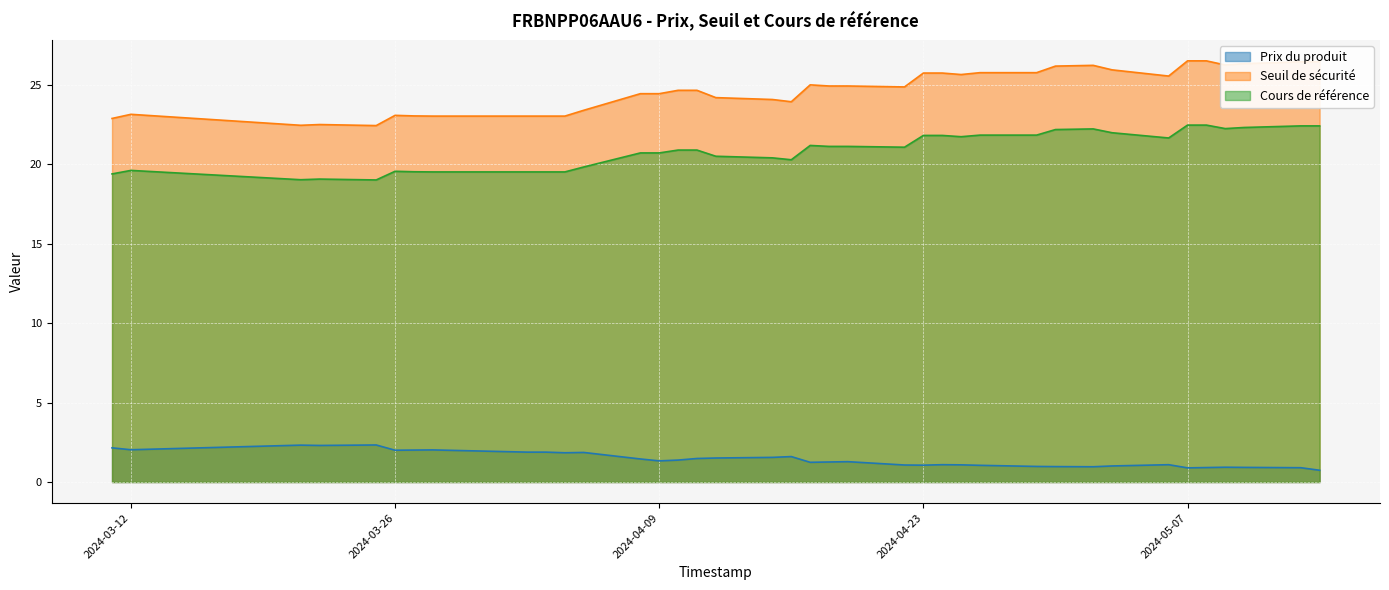

What is the average value of the Cours de référence series?

20.9